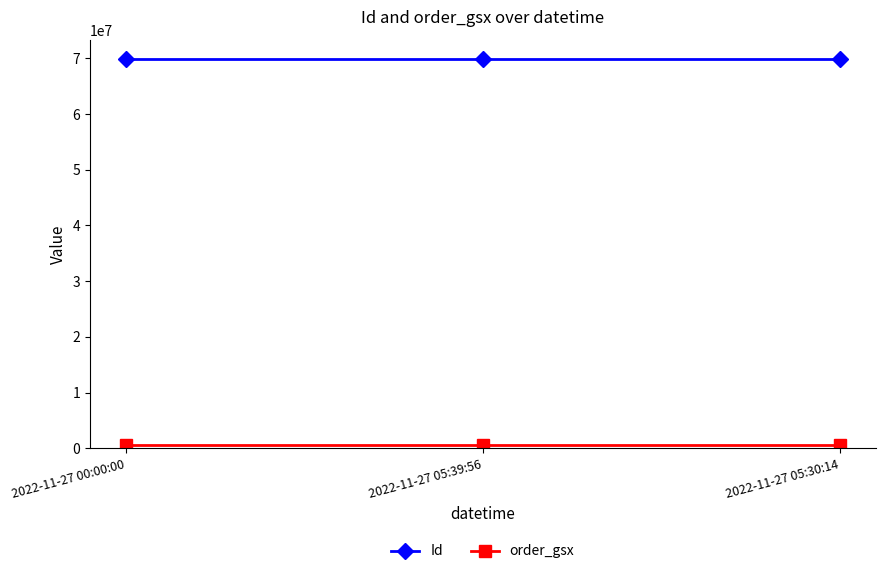

What is the label of the 2nd point from the right?

2022-11-27 05:39:56